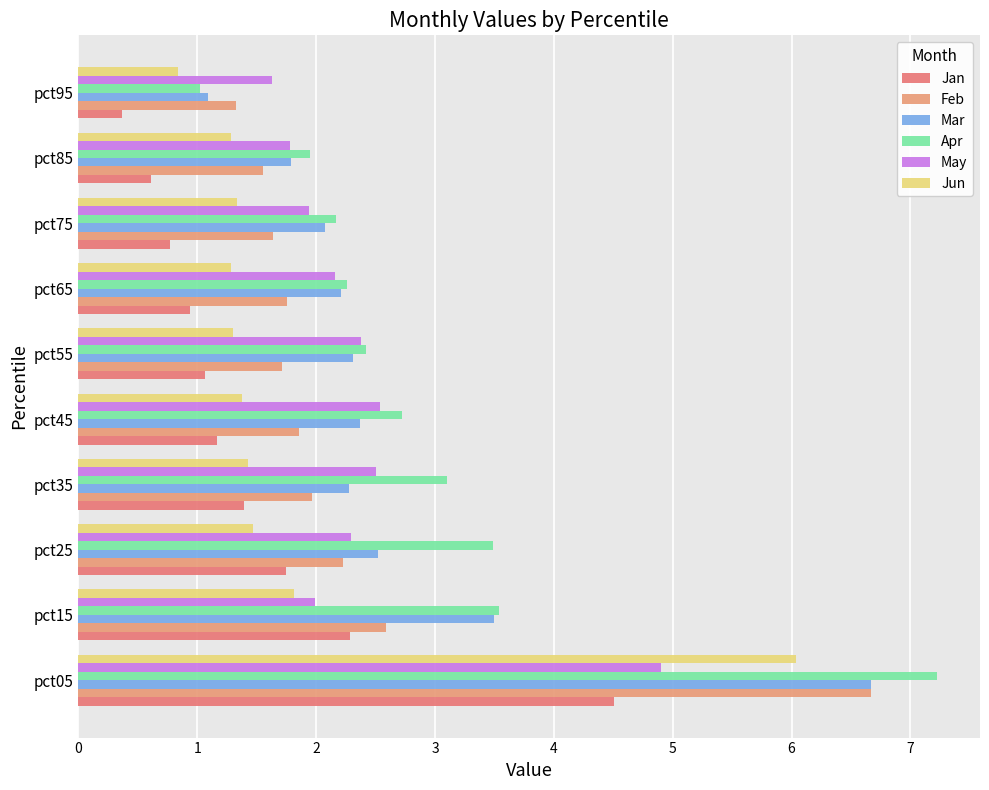

What is the maximum value for Mar?

6.7